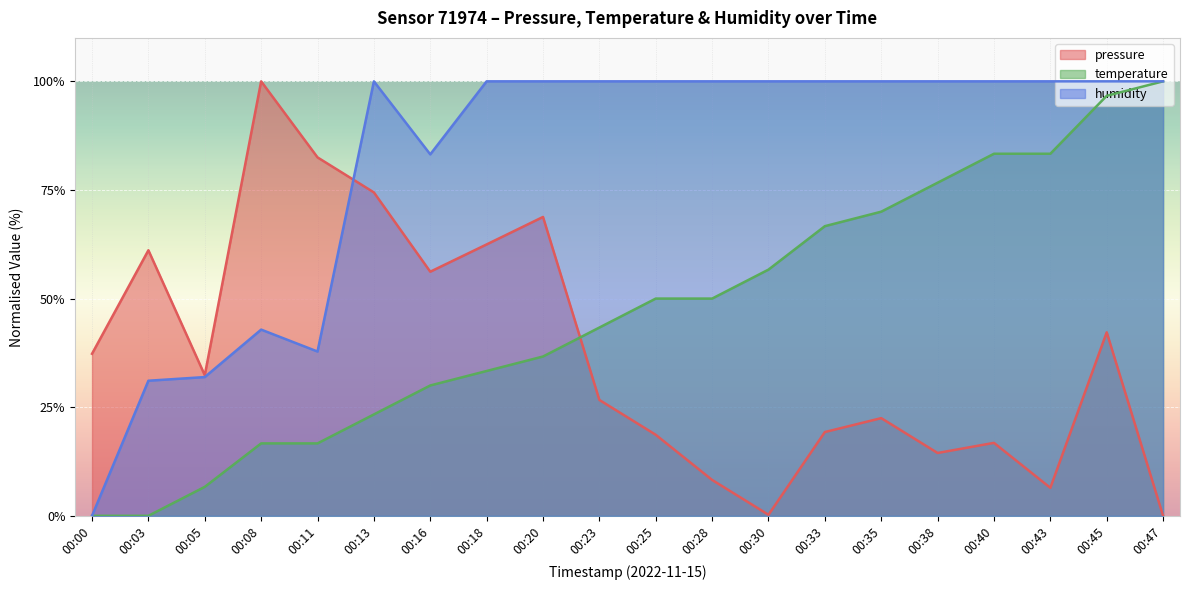

What is the sum of all humidity values?

1626.9